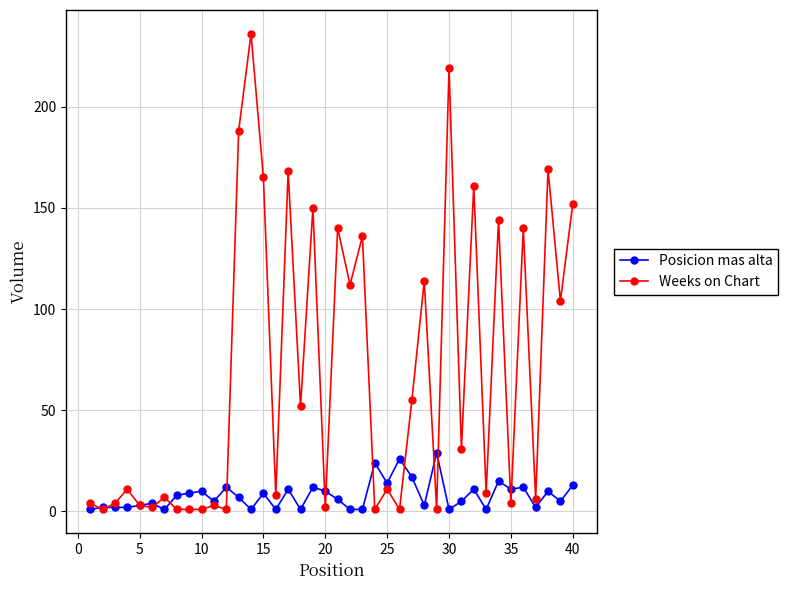

What is the smallest value displayed?

1